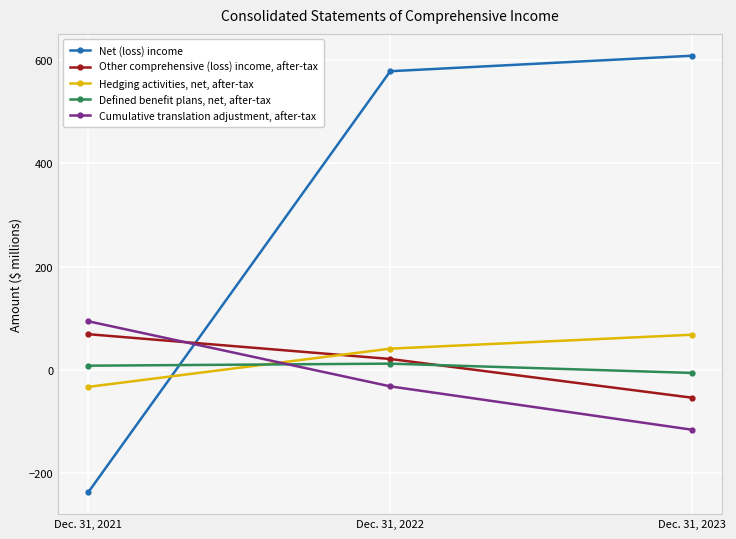

Is it true that Other comprehensive (loss) income, after-tax equals 69 at Dec. 31, 2021?

True